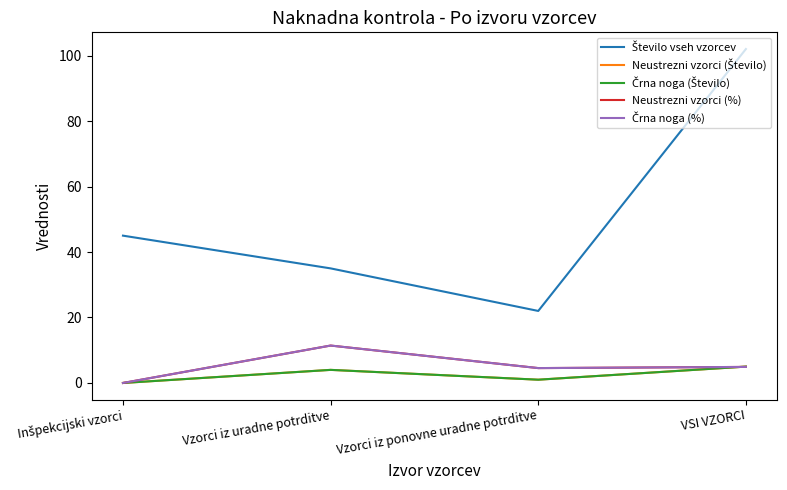

True or false: Neustrezni vzorci (Število) and Število vseh vzorcev cross at least once.

False